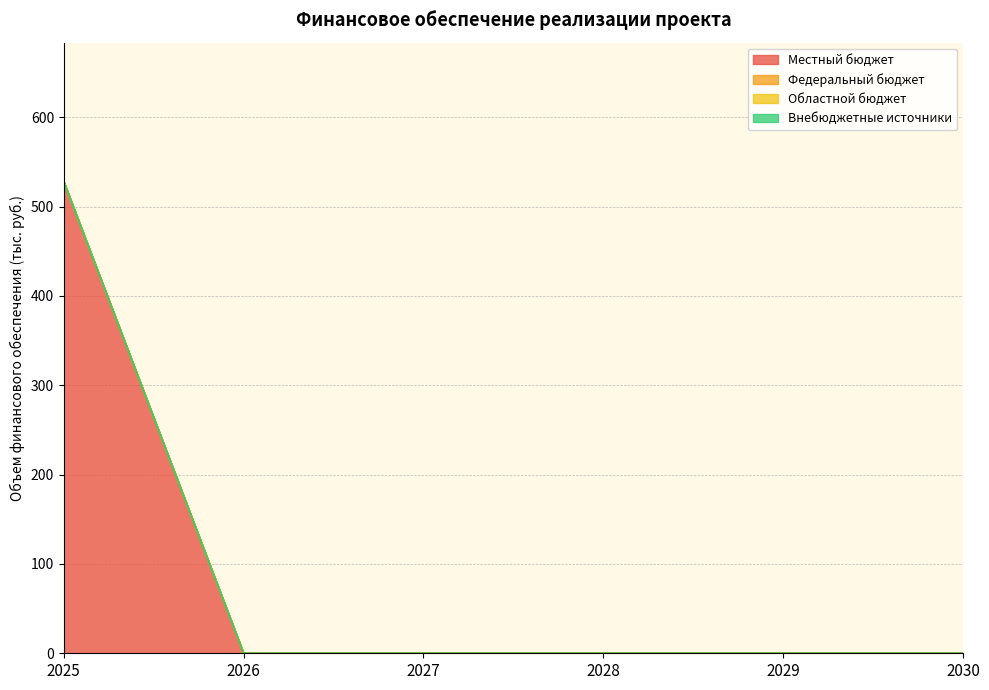

True or false: Федеральный бюджет and Местный бюджет intersect in this chart.

False